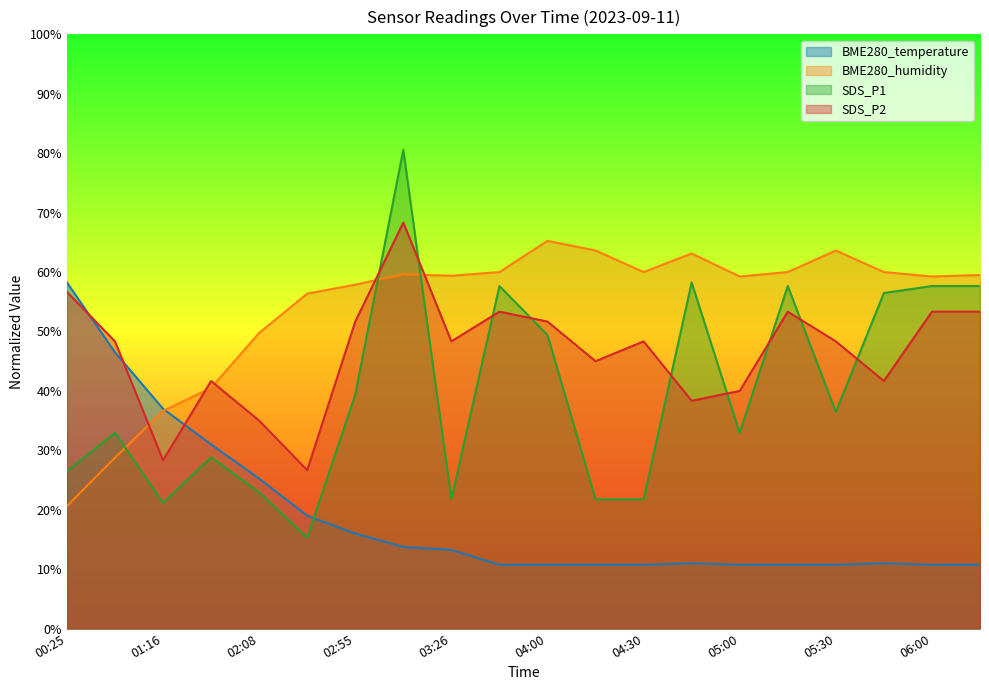

At which category does BME280_temperature reach its first local peak?

04:45